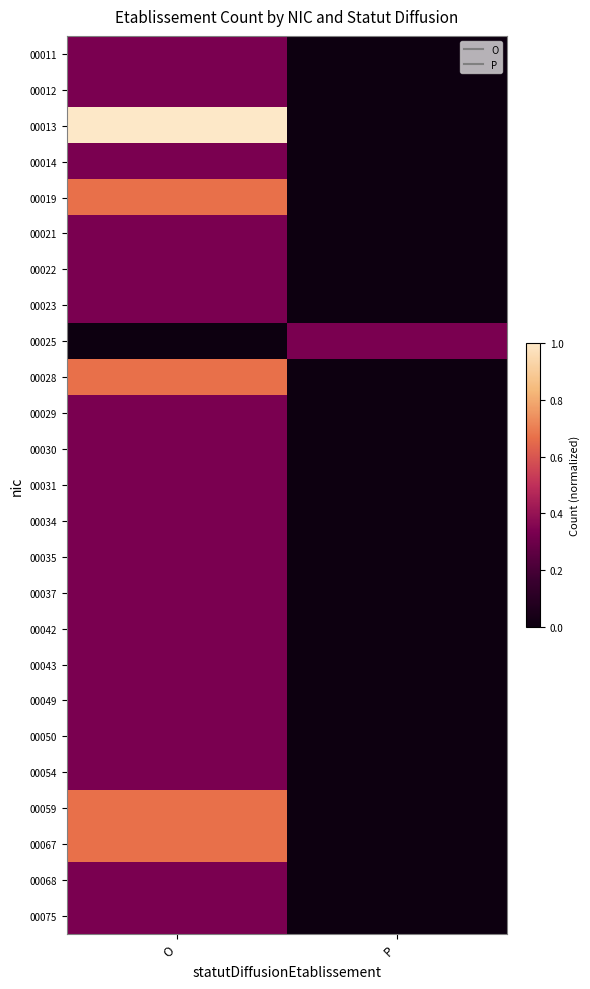

Rank the series at P from lowest to highest value.

00011, 00012, 00013, 00014, 00019, 00021, 00022, 00023, 00028, 00029, 00030, 00031, 00034, 00035, 00037, 00042, 00043, 00049, 00050, 00054, 00059, 00067, 00068, 00075, 00025